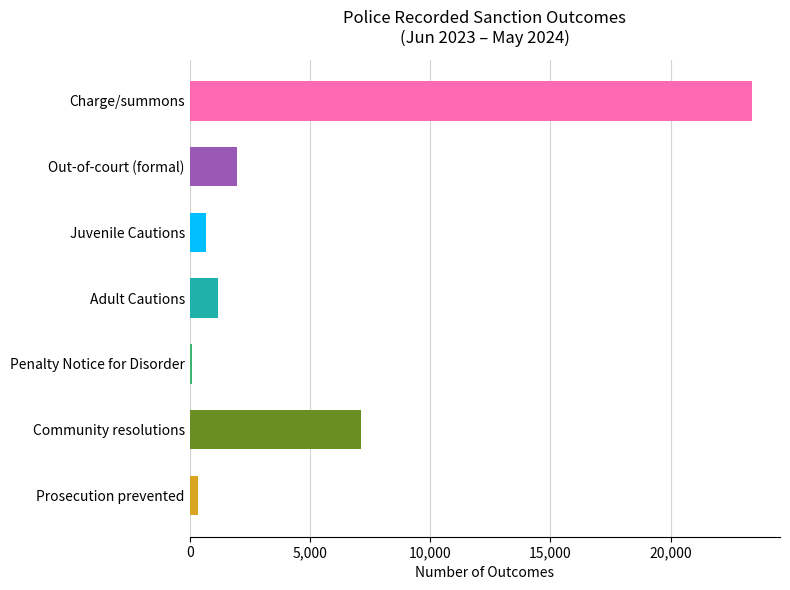

Reading top to bottom, transcribe all the data shown in this chart.

23379	1954	657	1195	102	7136	359